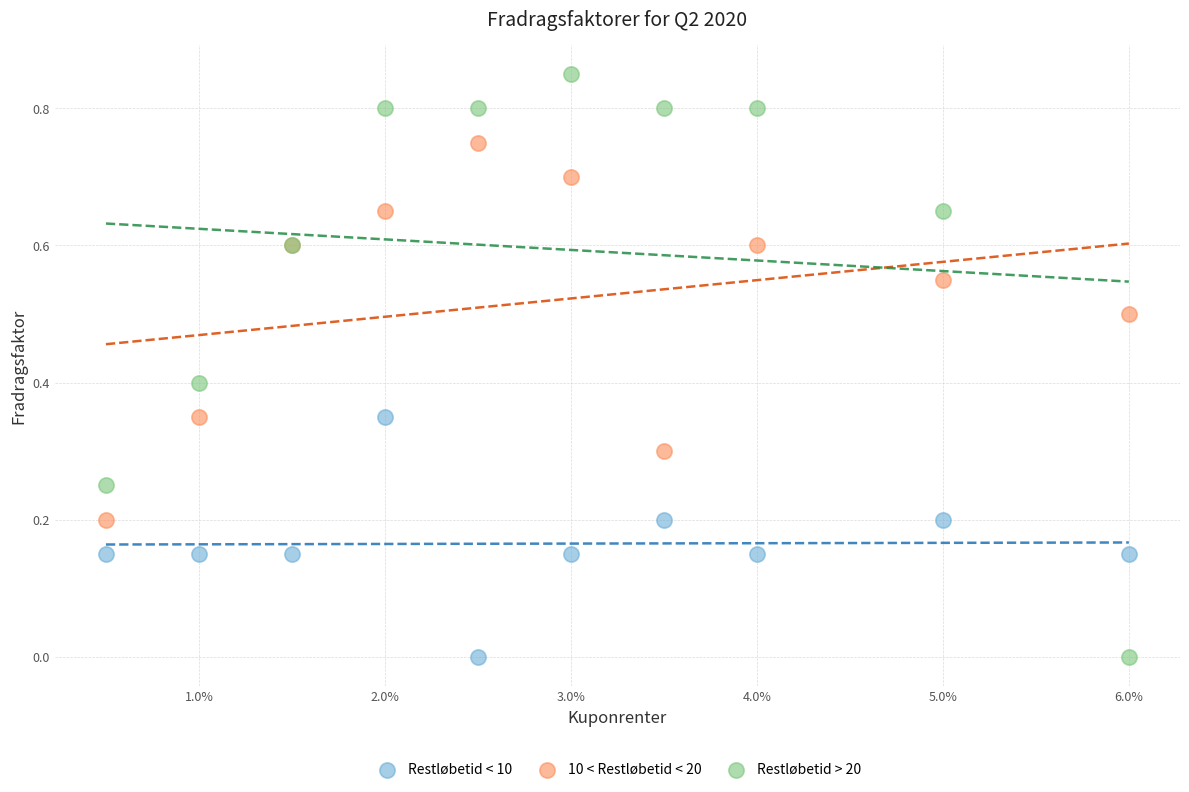

Which series contains the highest Y value?

Restløbetid > 20